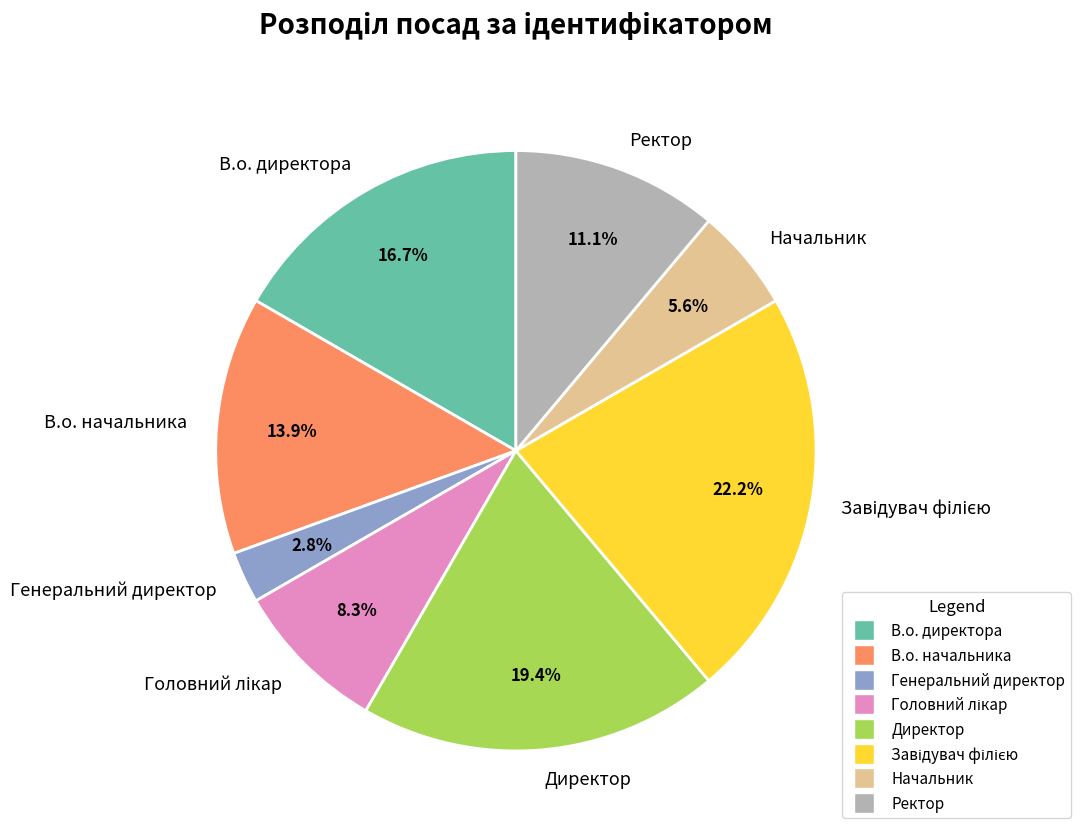

To the nearest percent, what percentage of the pie is Генеральний директор?

3%